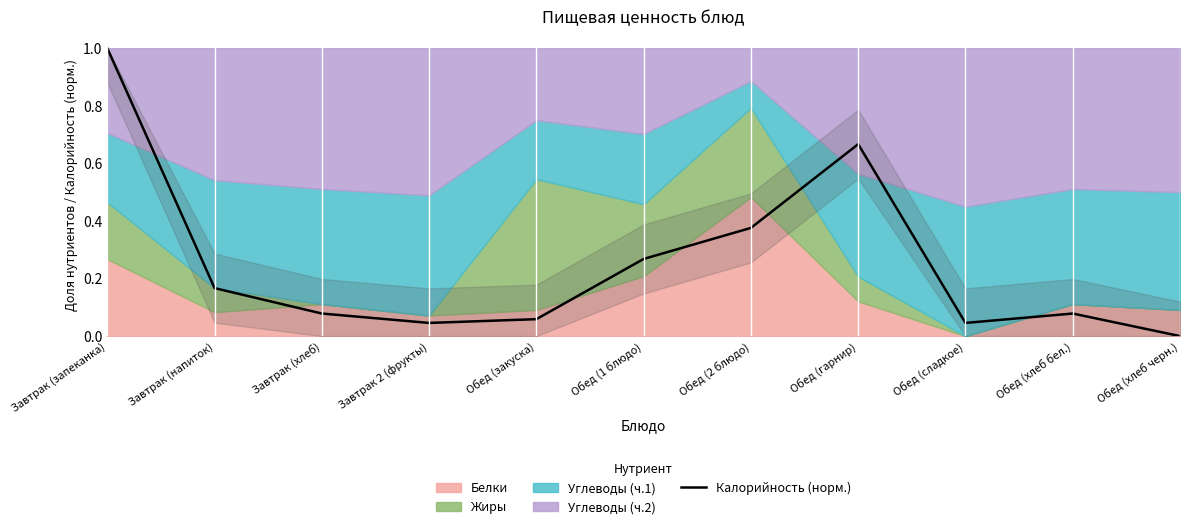

Reading right to left, extract all data points from this chart.

Обед (хлеб черн.)=0.0	Обед (хлеб бел.)=0.1	Обед (сладкое)=0.0	Обед (гарнир)=0.7	Обед (2 блюдо)=0.4	Обед (1 блюдо)=0.3	Обед (закуска)=0.1	Завтрак 2 (фрукты)=0.0	Завтрак (хлеб)=0.1	Завтрак (напиток)=0.2	Завтрак (запеканка)=1.0